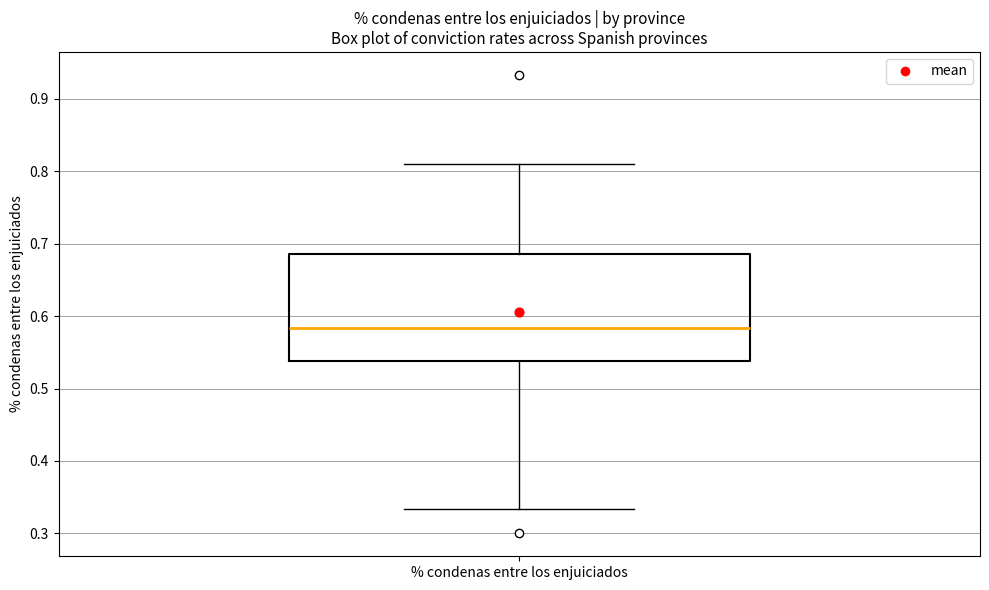

Read this box plot against the y-axis: the position of the median line, the range covered by the box, and the ends of both whiskers. The values are not printed on the chart, so give them approximately, as read against the axis.

median 0.58, box 0.54 to 0.69, whiskers 0.33 to 0.81